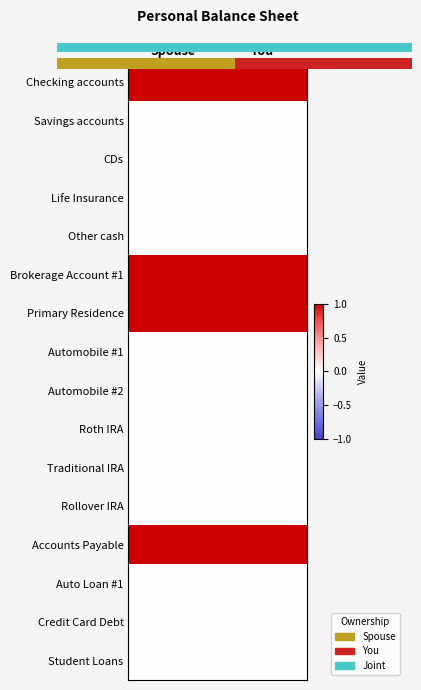

Is the value of Roth IRA at Spouse greater than the value of Brokerage Account #1 at You?

No